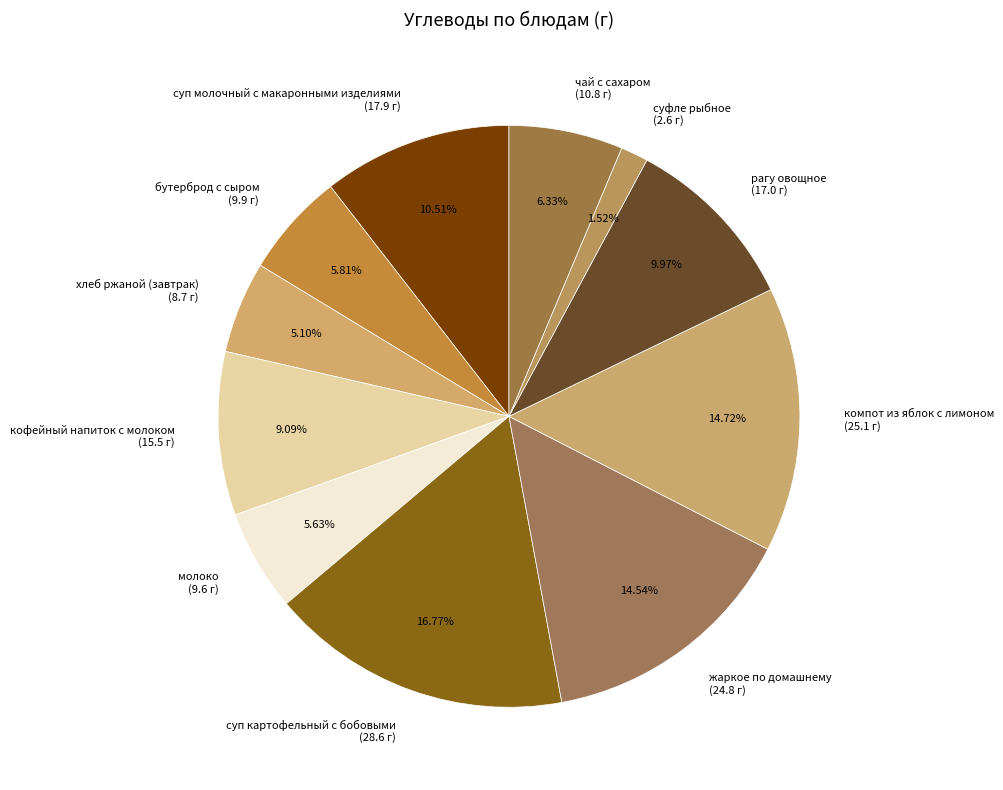

How many slices are in this pie chart?

11